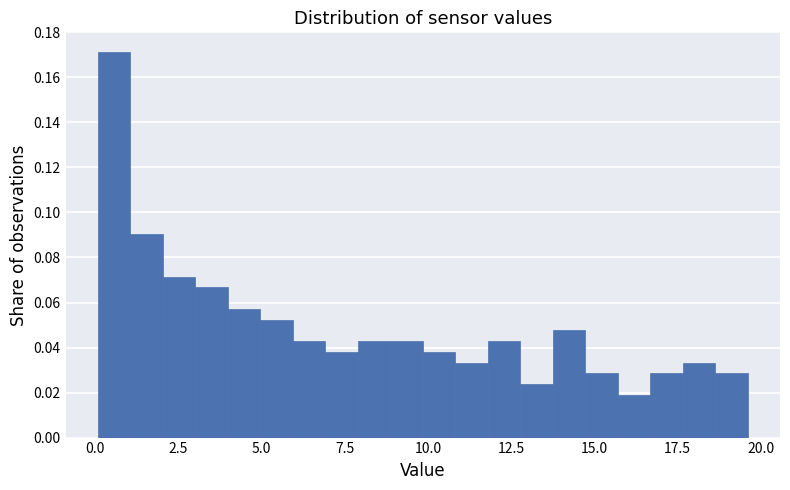

Read against the x-axis, roughly where is the centre of the tallest bar?

0.5